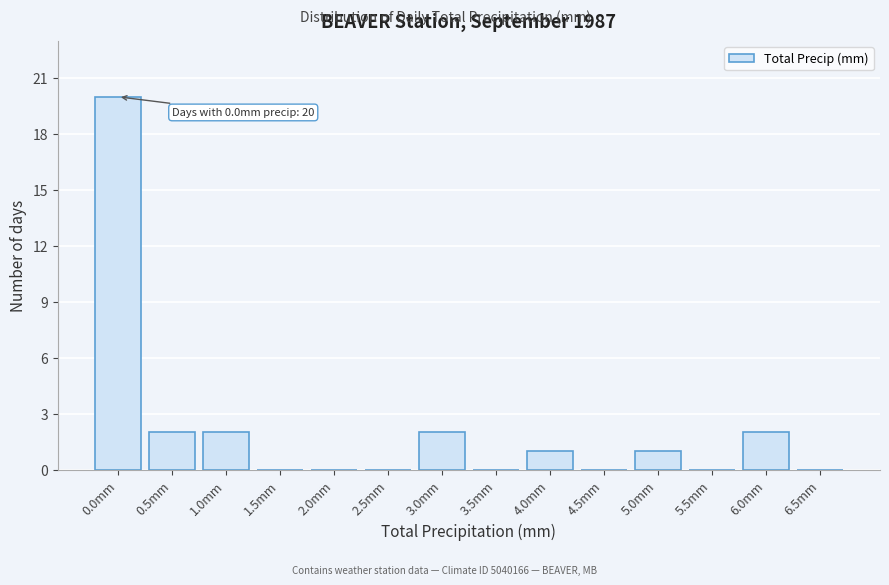

Reading left to right, list all the values displayed in this chart.

0.0mm=20	0.5mm=2	1.0mm=2	1.5mm=0	2.0mm=0	2.5mm=0	3.0mm=2	3.5mm=0	4.0mm=1	4.5mm=0	5.0mm=1	5.5mm=0	6.0mm=2	6.5mm=0